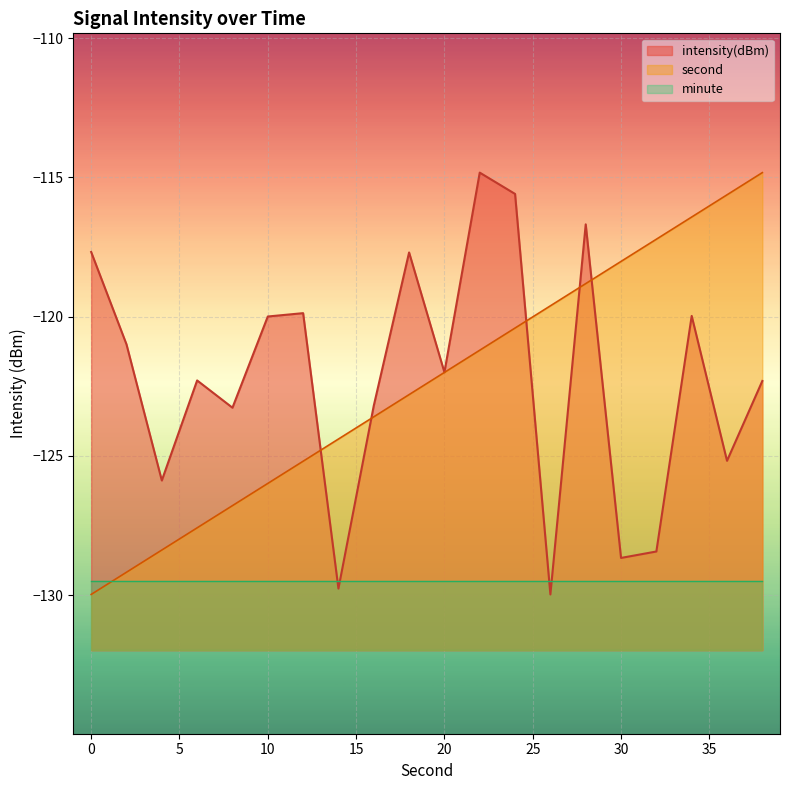

How many intersections are there between second and intensity(dBm)?

5